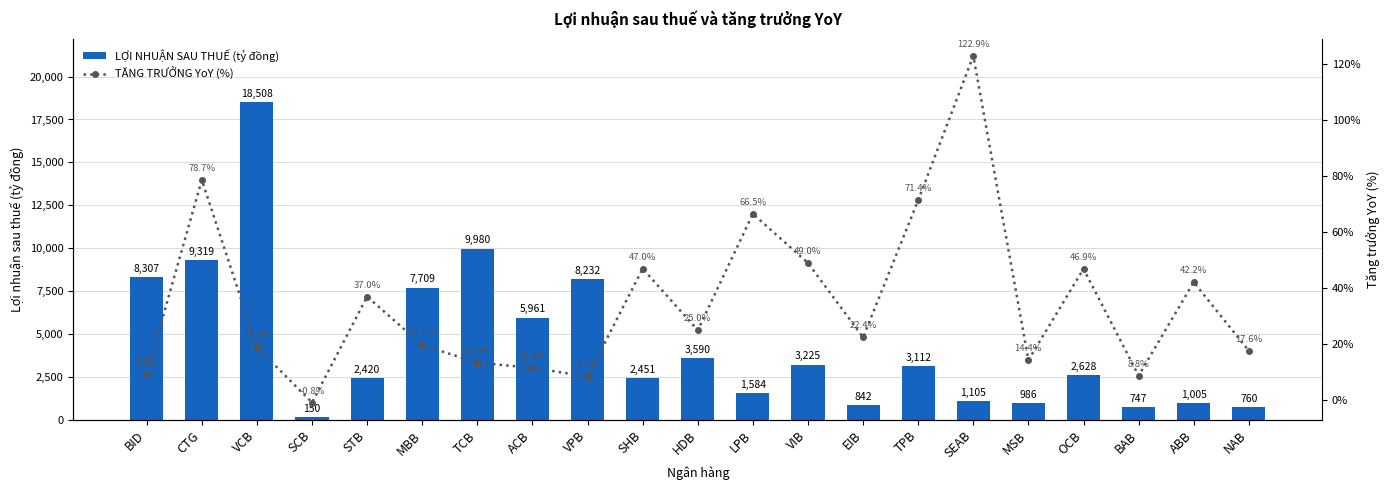

Count the number of data series in this chart.

2